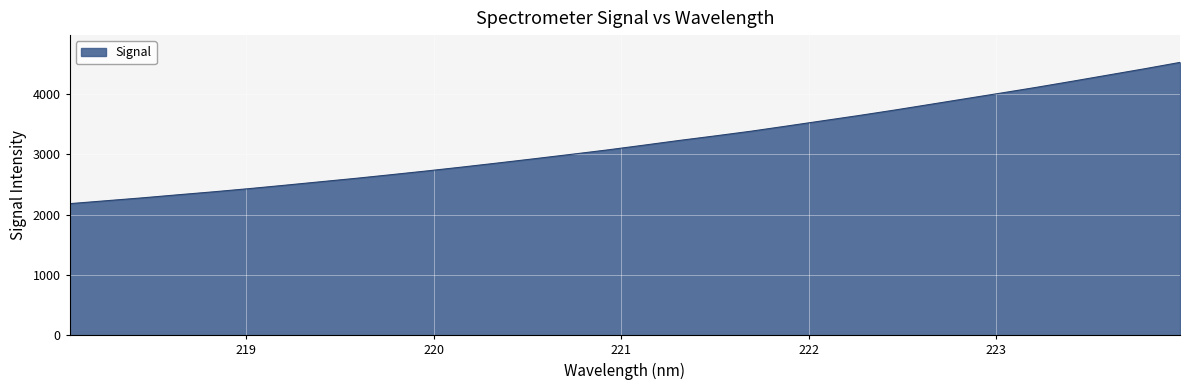

What is the difference between the maximum and minimum values?

2341.7